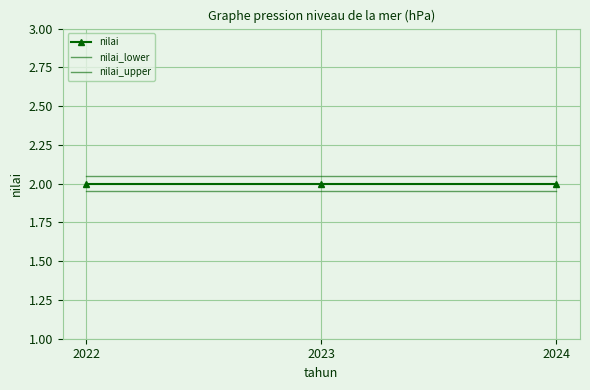

Which series has the largest total across all categories?

nilai_upper